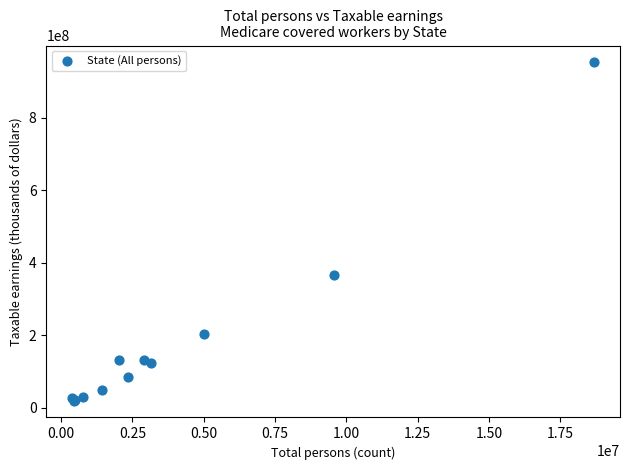

What Y value in the scatter plot is closest to 486297278?

367023526